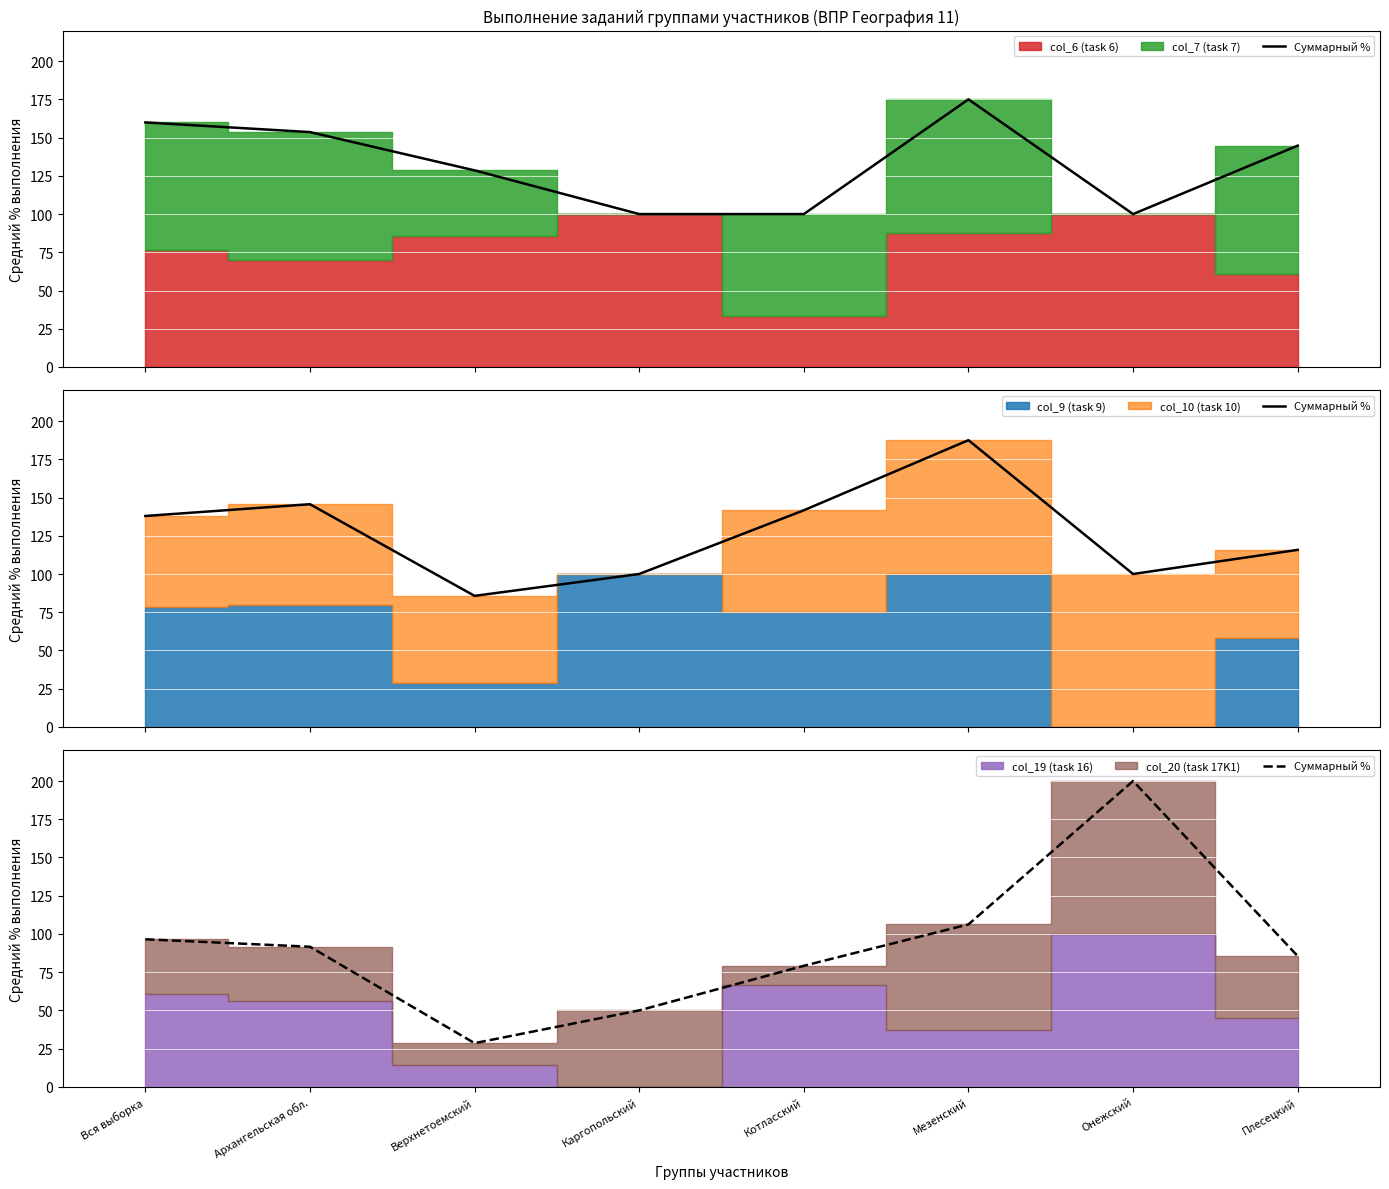

Between Онежский and Котласский, which is larger?

Онежский